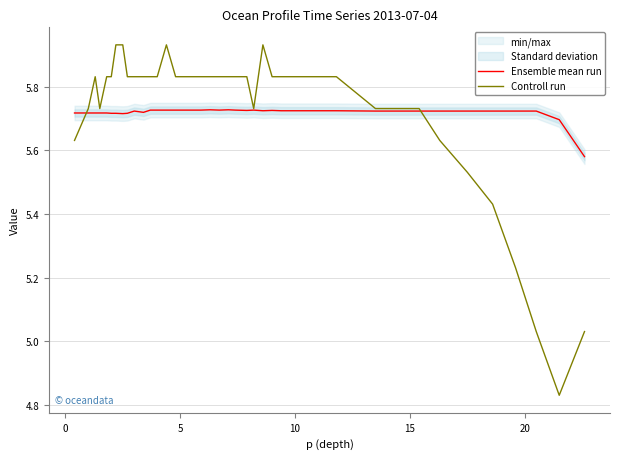

Which series has the largest total across all categories?

Controll run